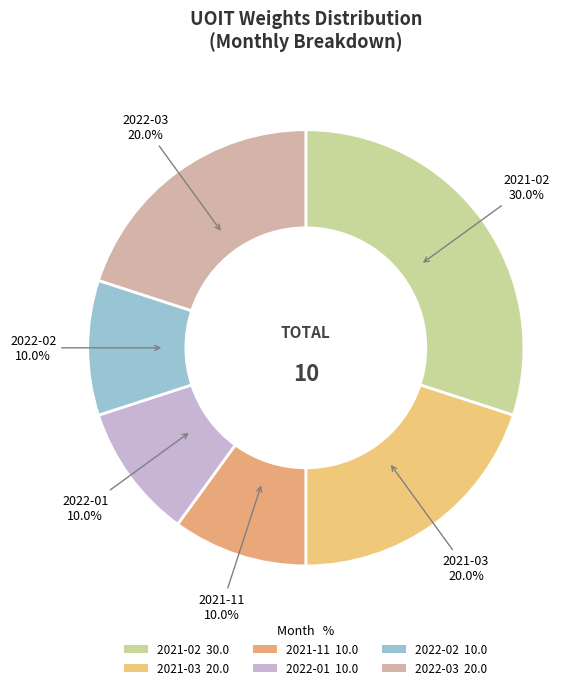

Is it true that 2021-11 is 21% of the pie?

False